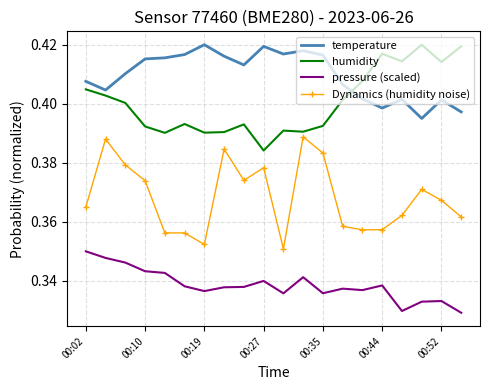

True or false: humidity and pressure (scaled) cross at least once.

False